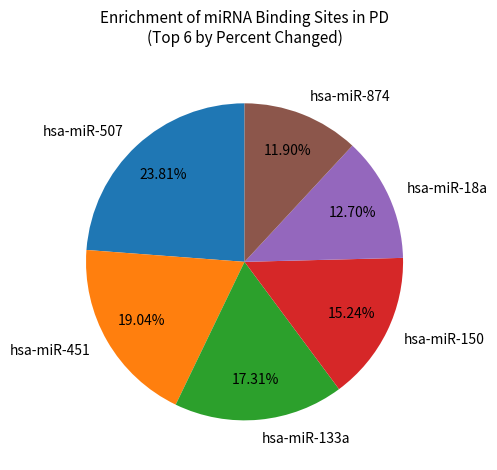

Does hsa-miR-150 account for over 50% of the chart?

No